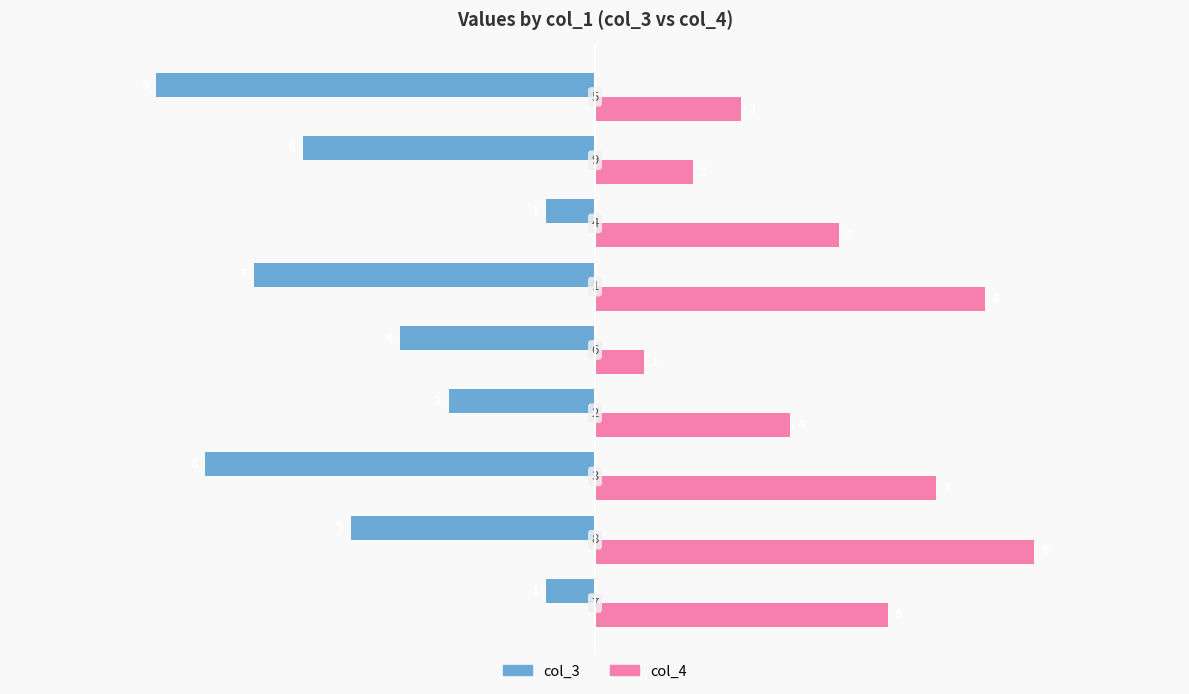

Which series has the largest total across all categories?

col_4